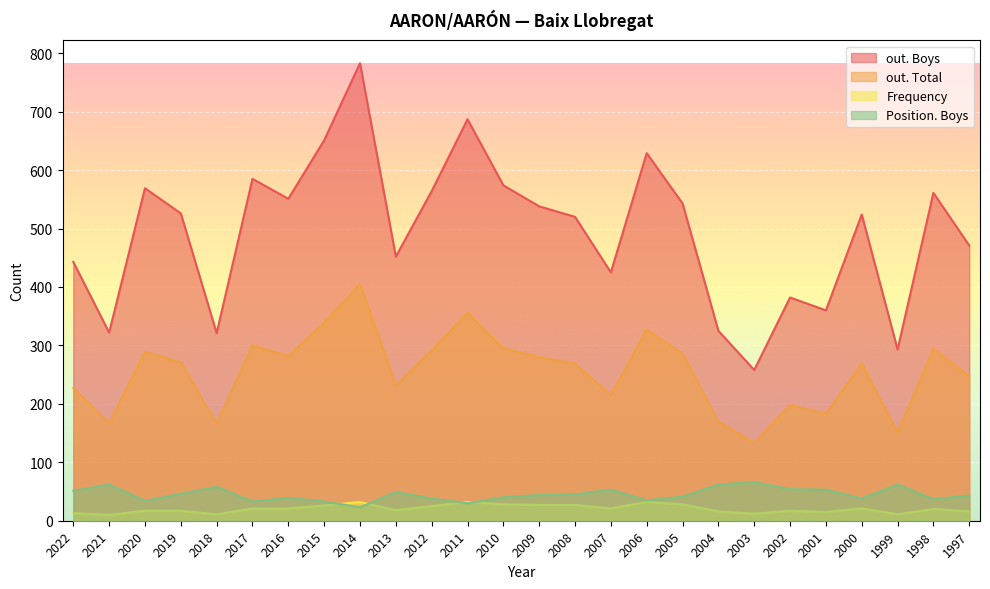

Reading right to left, transcribe all the data shown in this chart.

out. Boys: 471	561	293	524	360	382	258	325	543	629	425	520	538	574	687	564	452	783	651	551	585	321	526	569	322	443
out. Total: 248	294	151	269	183	198	133	170	286	327	215	269	280	295	356	291	232	405	339	282	300	166	271	289	167	227
Frequency: 16	20	11	21	15	17	12	16	28	32	21	27	27	28	32	25	18	32	26	21	21	11	17	17	10	13
Position. Boys: 43	37	62	38	53	54	66	62	41	35	53	45	44	40	30	38	49	23	33	39	33	58	46	34	62	51